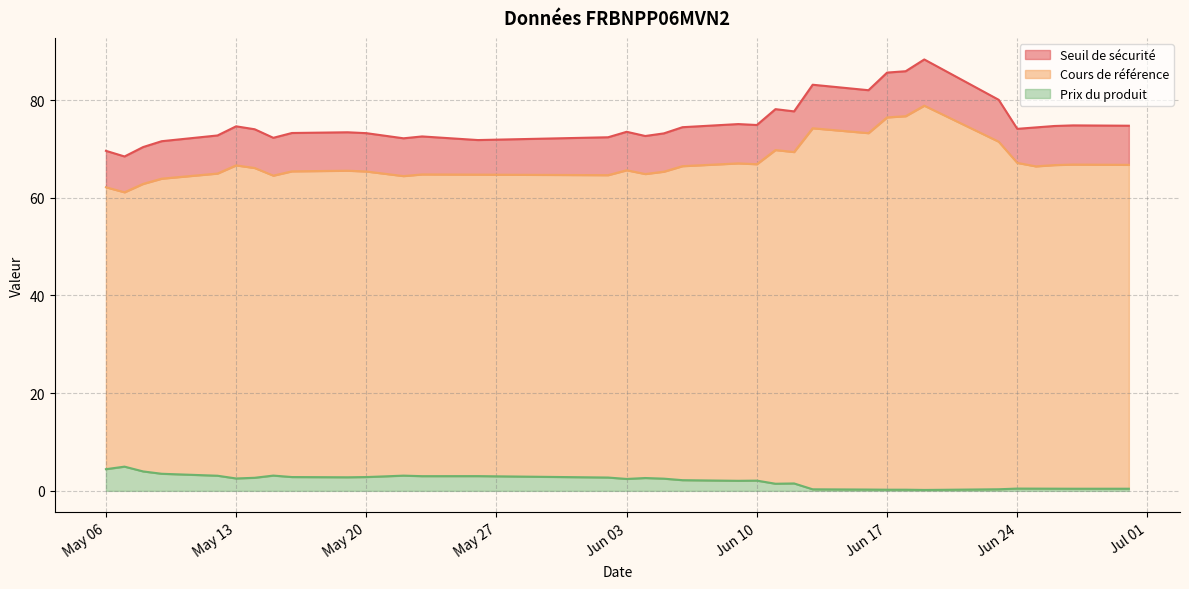

Reading left to right, what are all the values shown in this chart?

Seuil de sécurité: 2025-06-30=74.7	2025-06-27=74.8	2025-06-26=74.7	2025-06-25=74.4	2025-06-24=74.1	2025-06-23=80.1	2025-06-20=86.3	2025-06-19=88.3	2025-06-18=85.9	2025-06-17=85.6	2025-06-16=82.0	2025-06-13=83.1	2025-06-12=77.7	2025-06-11=78.1	2025-06-10=74.9	2025-06-09=75.1	2025-06-06=74.4	2025-06-05=73.2	2025-06-04=72.6	2025-06-03=73.5	2025-06-02=72.4	2025-05-26=71.8	2025-05-23=72.6	2025-05-22=72.2	2025-05-21=72.7	2025-05-20=73.2	2025-05-19=73.4	2025-05-16=73.3	2025-05-15=72.3	2025-05-14=74.0	2025-05-13=74.6	2025-05-12=72.8	2025-05-09=71.6	2025-05-08=70.4	2025-05-07=68.5	2025-05-06=69.6
Cours de référence: 2025-06-30=66.7	2025-06-27=66.8	2025-06-26=66.7	2025-06-25=66.4	2025-06-24=67.1	2025-06-23=71.5	2025-06-20=77.0	2025-06-19=78.8	2025-06-18=76.7	2025-06-17=76.5	2025-06-16=73.2	2025-06-13=74.2	2025-06-12=69.4	2025-06-11=69.8	2025-06-10=66.9	2025-06-09=67.0	2025-06-06=66.5	2025-06-05=65.3	2025-06-04=64.9	2025-06-03=65.6	2025-06-02=64.6	2025-05-26=64.7	2025-05-23=64.8	2025-05-22=64.4	2025-05-21=64.9	2025-05-20=65.4	2025-05-19=65.5	2025-05-16=65.4	2025-05-15=64.5	2025-05-14=66.1	2025-05-13=66.6	2025-05-12=65.0	2025-05-09=63.9	2025-05-08=62.8	2025-05-07=61.1	2025-05-06=62.1
Prix du produit: 2025-06-30=0.4	2025-06-27=0.4	2025-06-26=0.5	2025-06-25=0.5	2025-06-24=0.5	2025-06-23=0.3	2025-06-20=0.2	2025-06-19=0.2	2025-06-18=0.2	2025-06-17=0.2	2025-06-16=0.3	2025-06-13=0.3	2025-06-12=1.5	2025-06-11=1.5	2025-06-10=2.1	2025-06-09=2.1	2025-06-06=2.2	2025-06-05=2.5	2025-06-04=2.6	2025-06-03=2.4	2025-06-02=2.7	2025-05-26=3.0	2025-05-23=3.0	2025-05-22=3.1	2025-05-21=3.0	2025-05-20=2.8	2025-05-19=2.8	2025-05-16=2.8	2025-05-15=3.1	2025-05-14=2.7	2025-05-13=2.5	2025-05-12=3.1	2025-05-09=3.5	2025-05-08=4.0	2025-05-07=5.0	2025-05-06=4.4